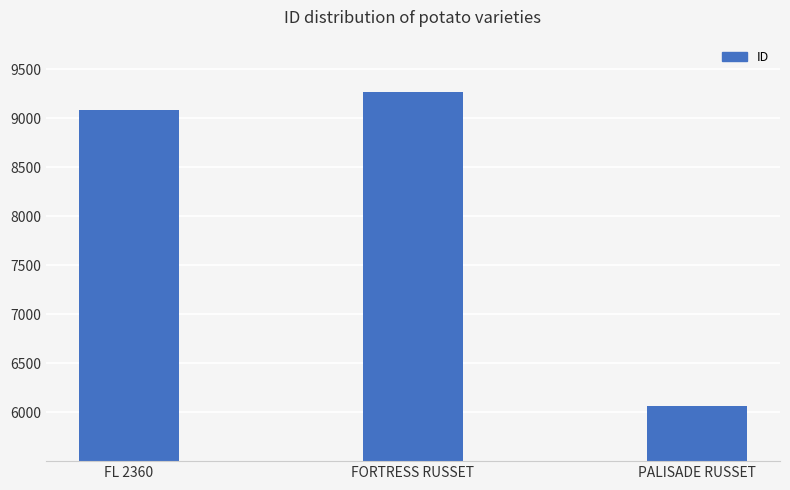

What is the sum of all values?

24405